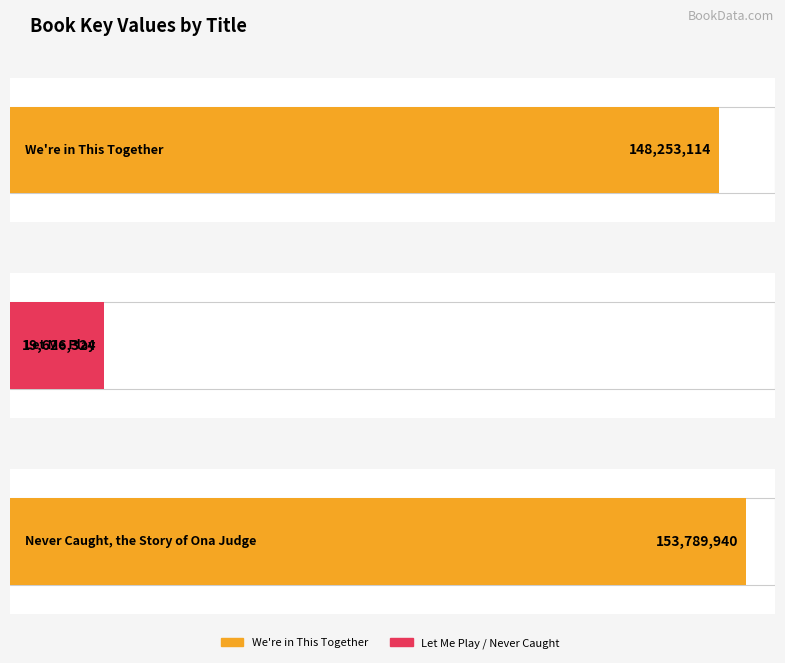

At which category does the chart reach its peak across all series?

Never Caught, the Story of Ona Judge